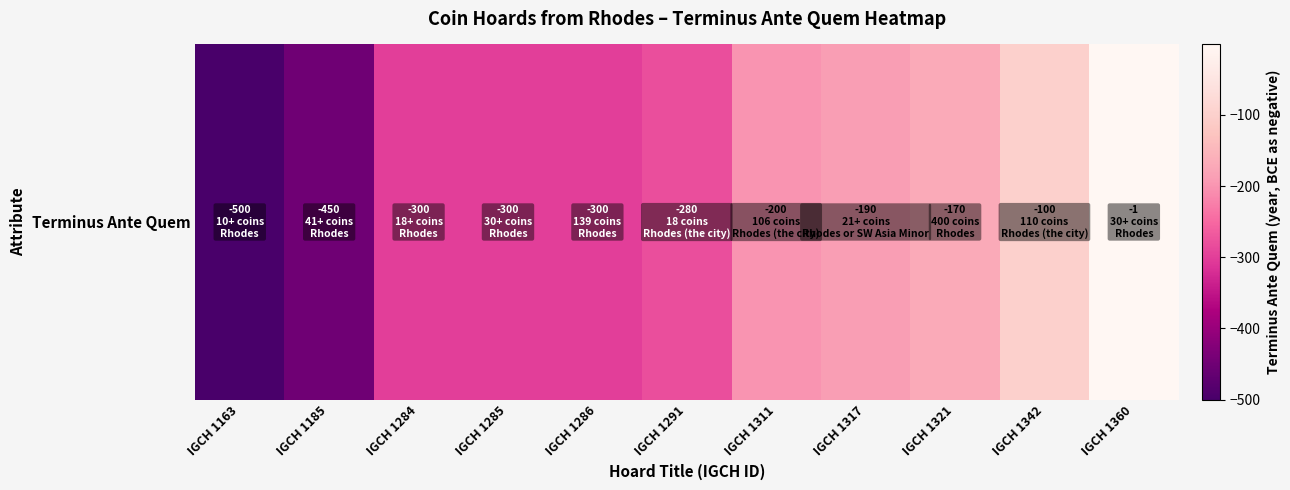

The value at IGCH 1284 is -300. True or false?

True